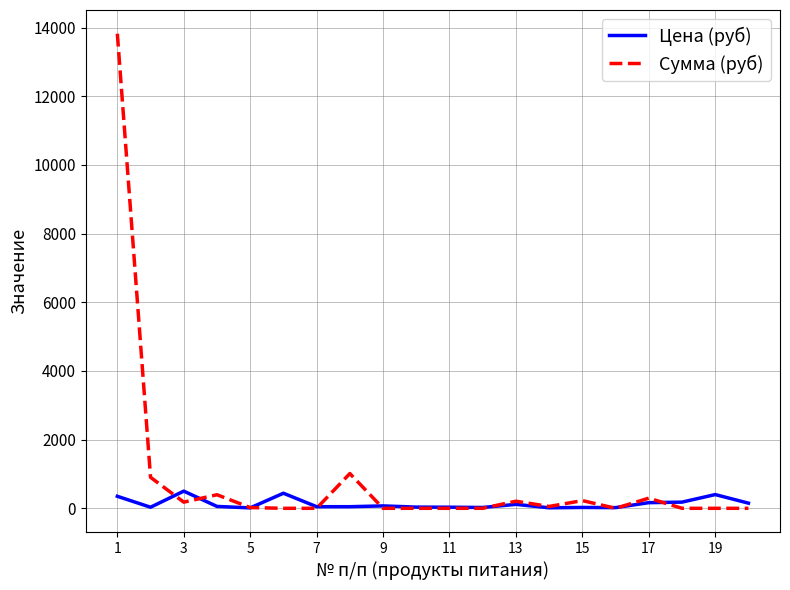

Rank the series by their average value, from lowest to highest.

Цена (руб), Сумма (руб)